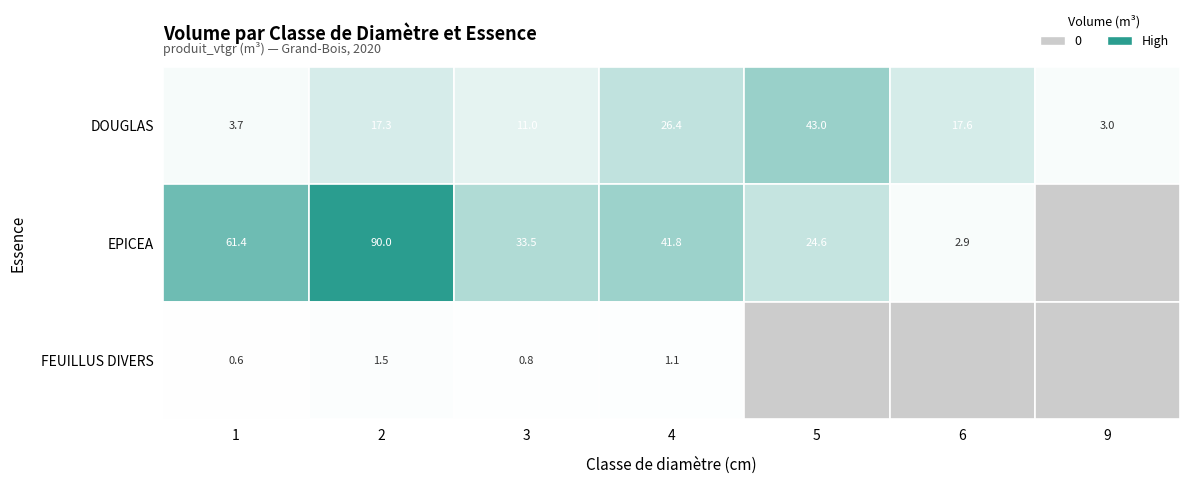

Between 3 and 9, which series saw the biggest shift?

EPICEA